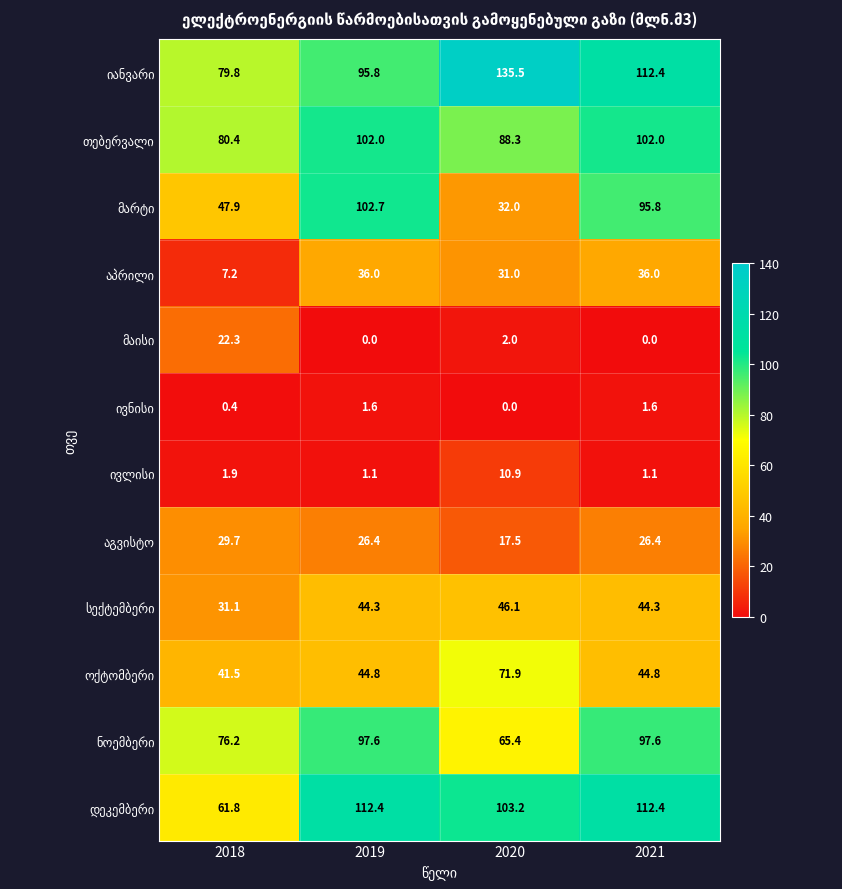

What is the spread (max minus min) of values at 2021?

112.4